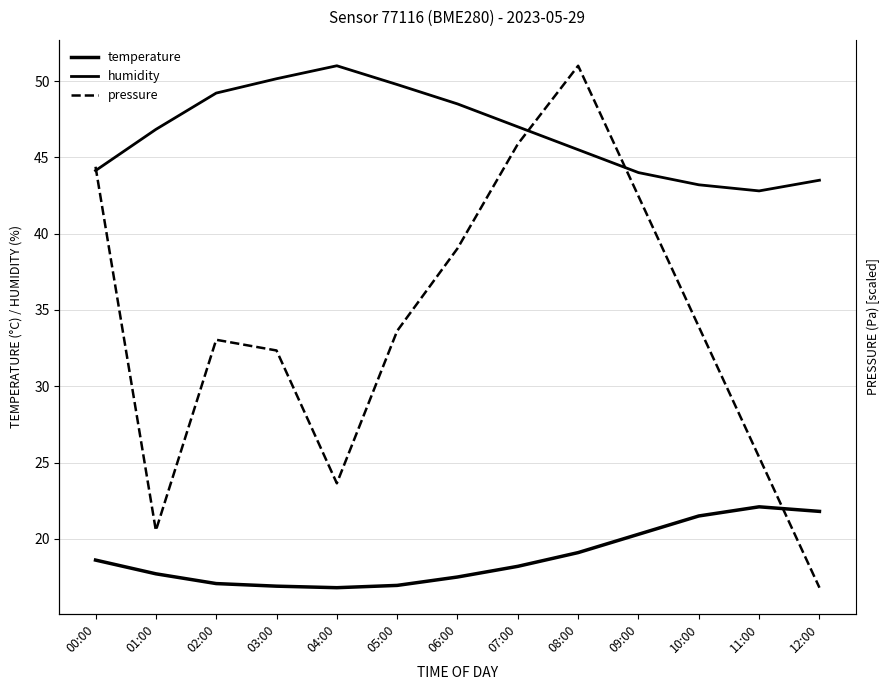

At how many categories does at least one series exceed 28?

13